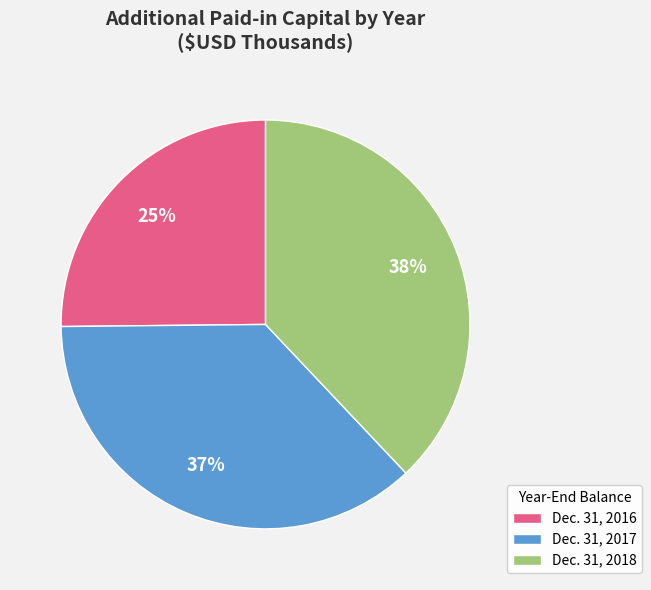

Does Dec. 31, 2017 represent more than half of the total?

No